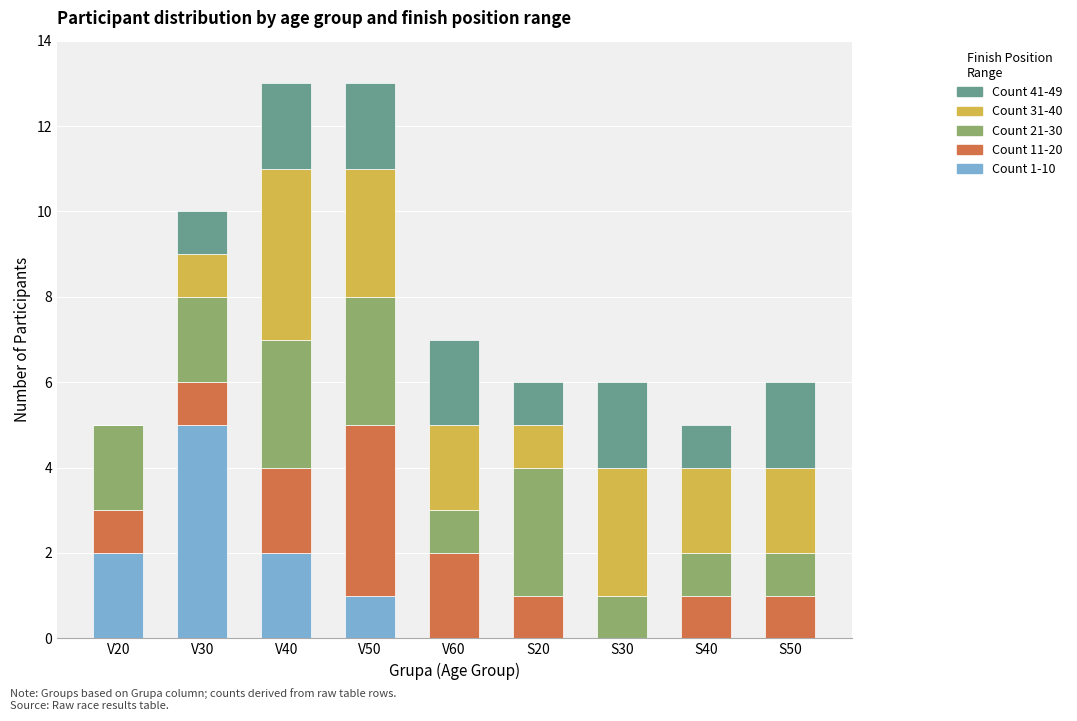

What is the total value across all series at S40?

5